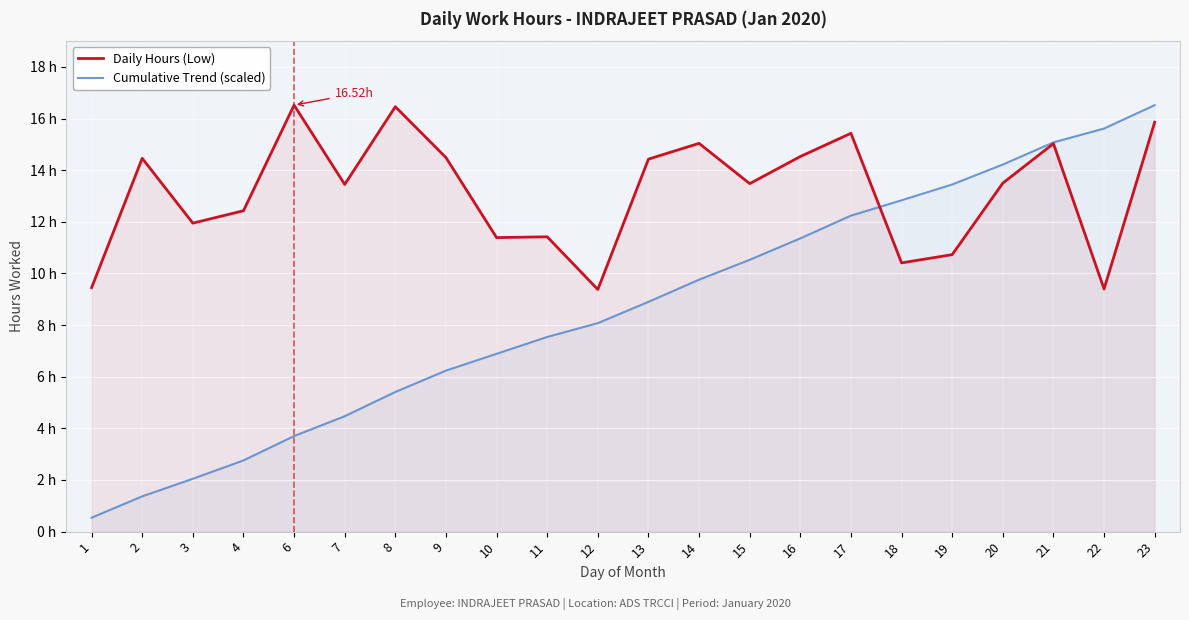

Read the Cumulative Trend (scaled) value at 16.

11.4